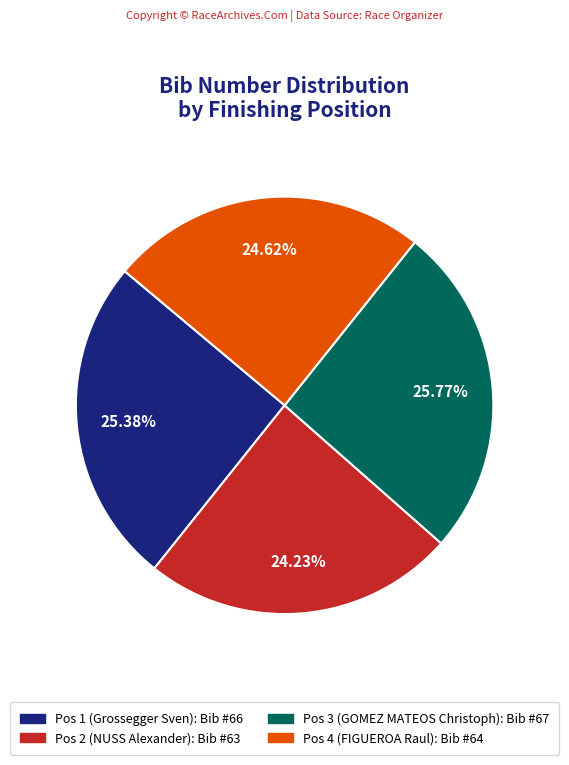

Approximately how many times larger is the value at Pos 2 (NUSS Alexander) compared to Pos 3 (GOMEZ MATEOS Christoph)?

0.9